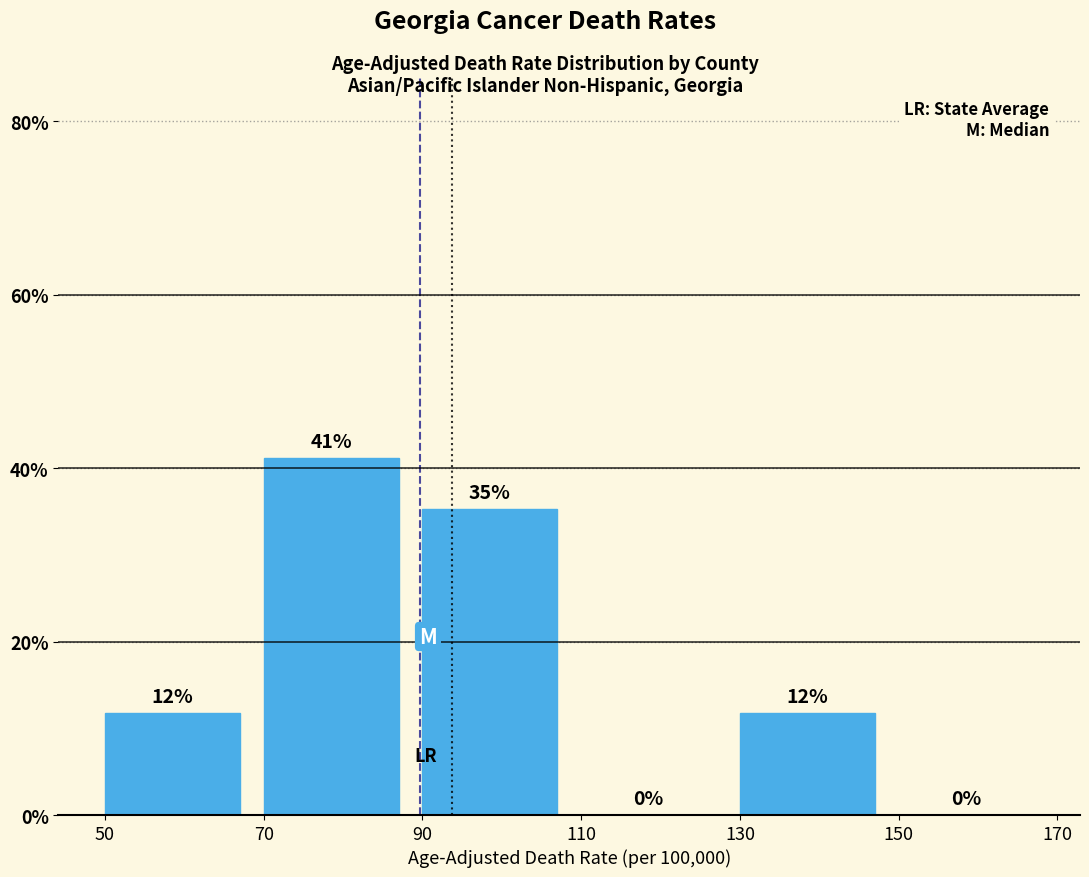

Which range on the x-axis has the tallest bar?

70 to 90